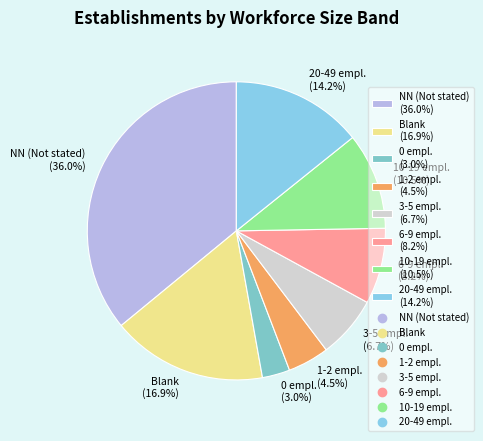

Which has a higher value, Blank (16.9%) or 3-5 empl. (6.7%)?

Blank (16.9%)